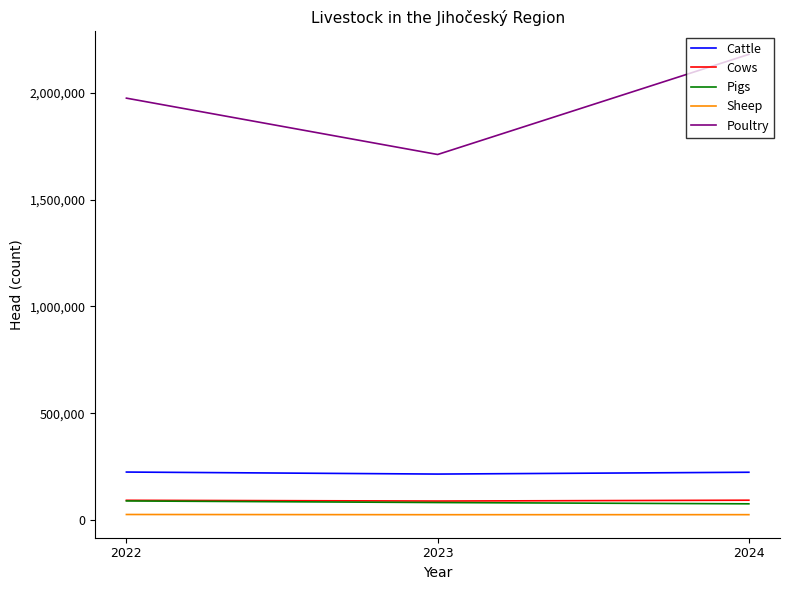

Which series changed the most between 2022 and 2023?

Poultry